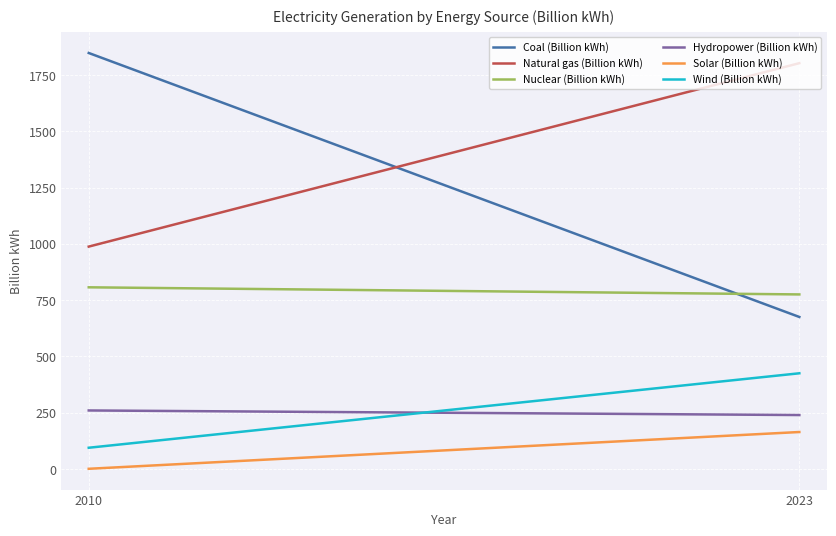

What is the value of the Nuclear (Billion kWh) point at the 1st from the left?

807.0